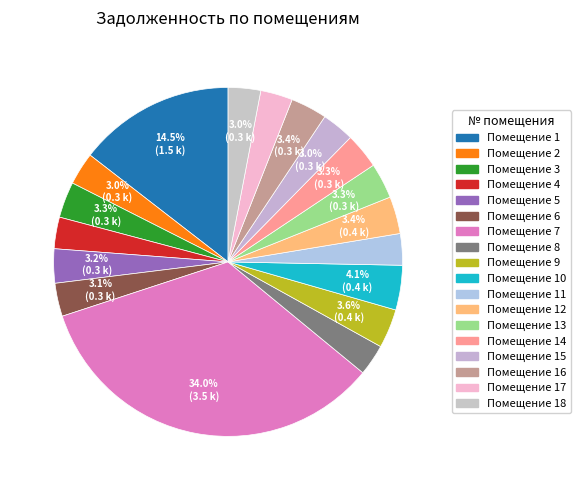

How many slices are in this pie chart?

18